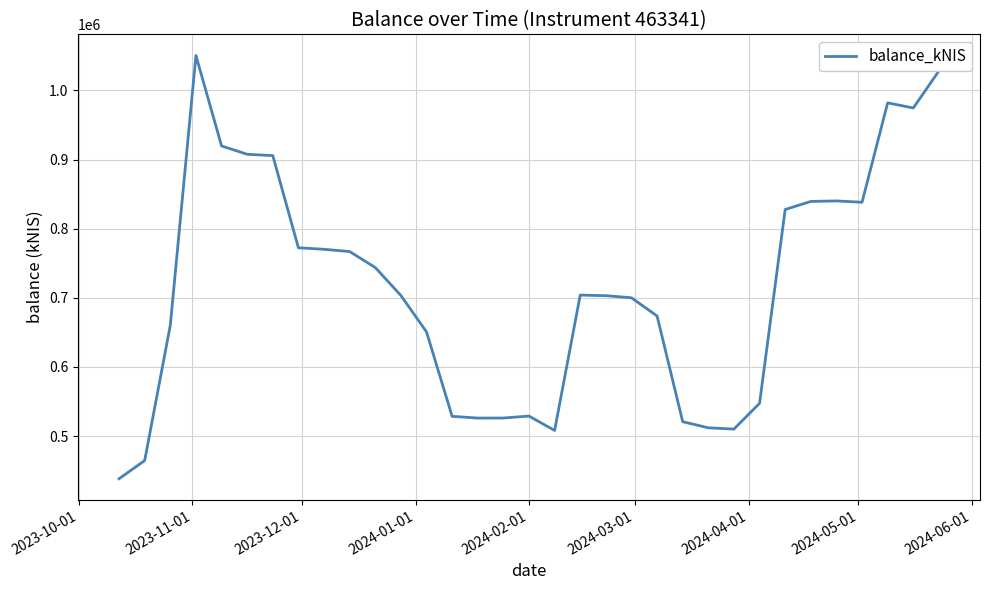

What is the greatest value displayed?

1050408.1